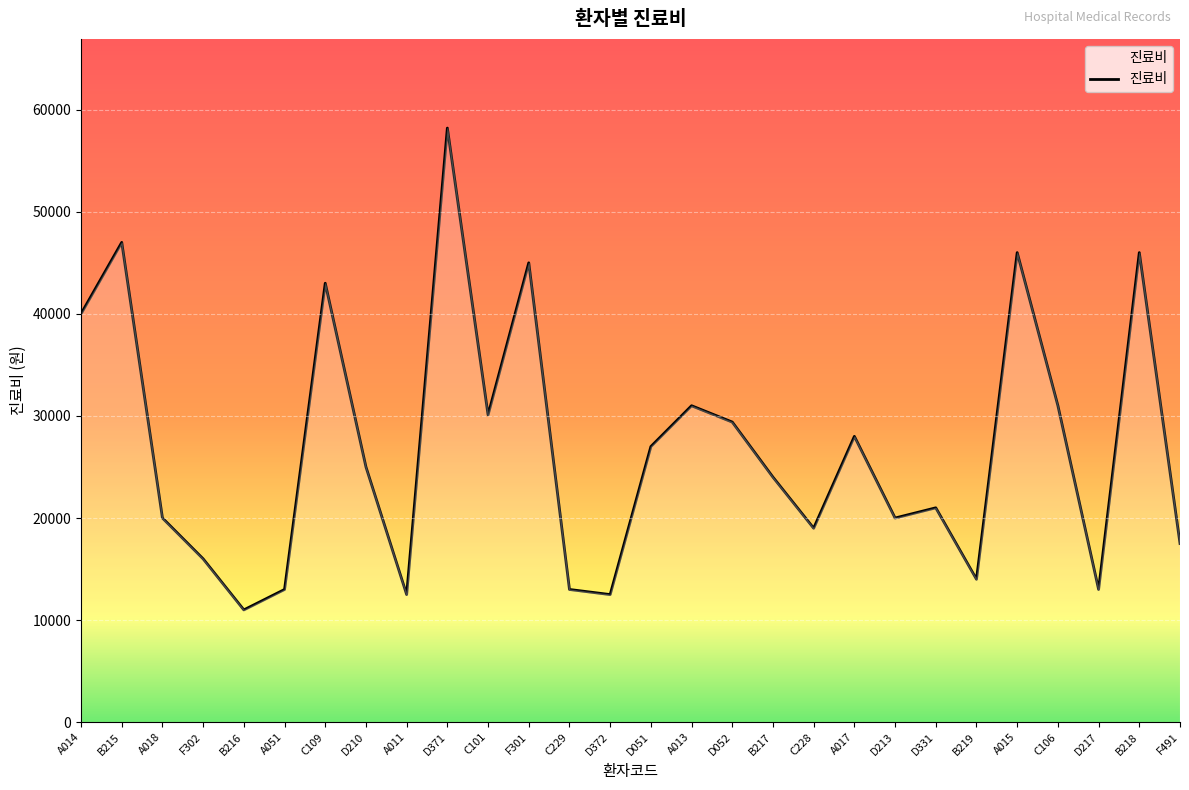

Approximately how many times larger is the value at D331 compared to D051?

0.8